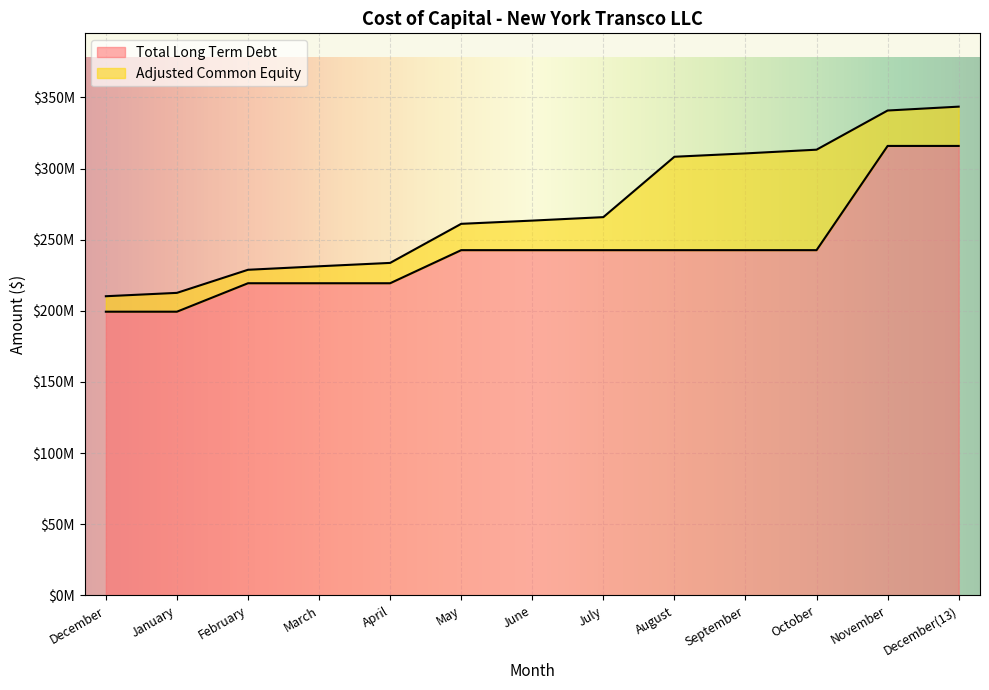

True or false: Total Long Term Debt has more than 1 interior local peaks.

False